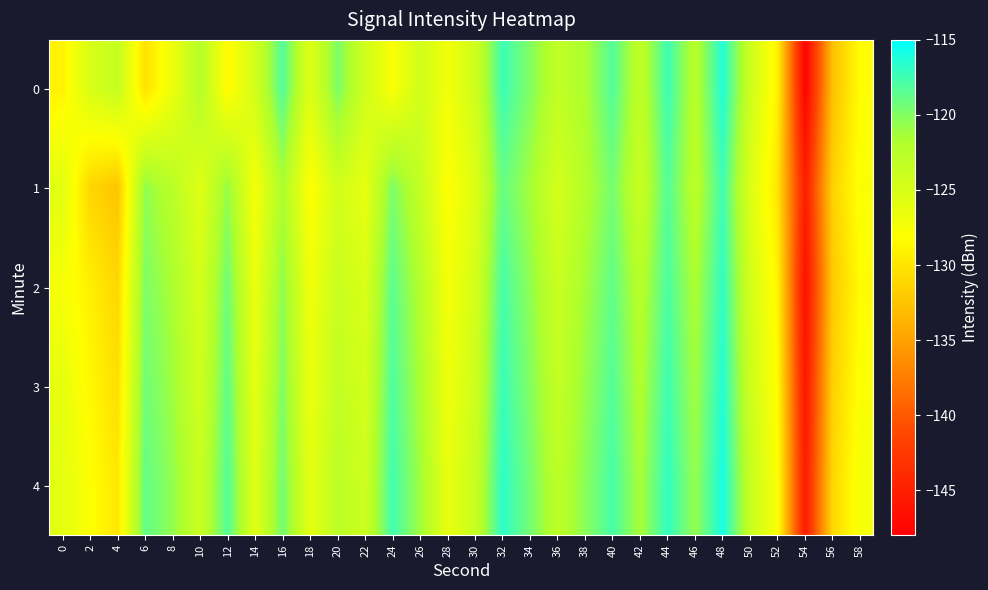

What is the total value across all series at 38?

-606.2